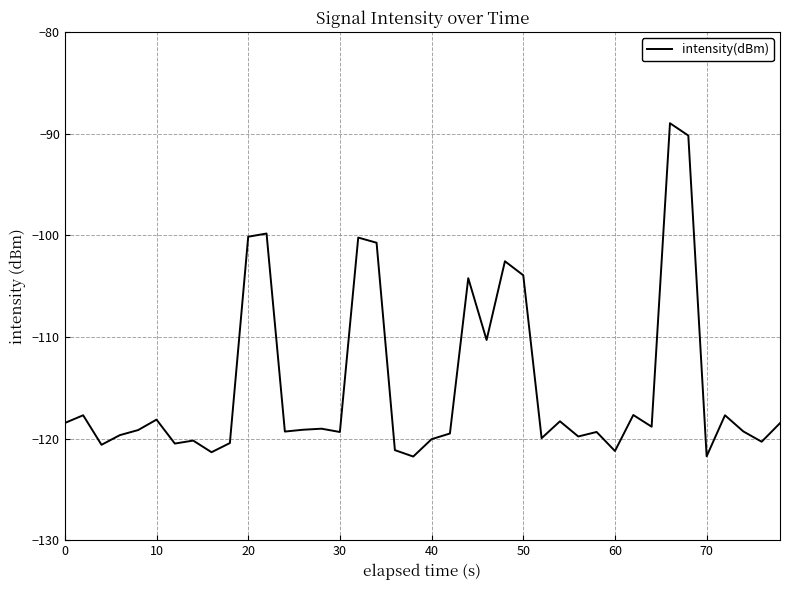

What is the greatest value displayed?

-89.0